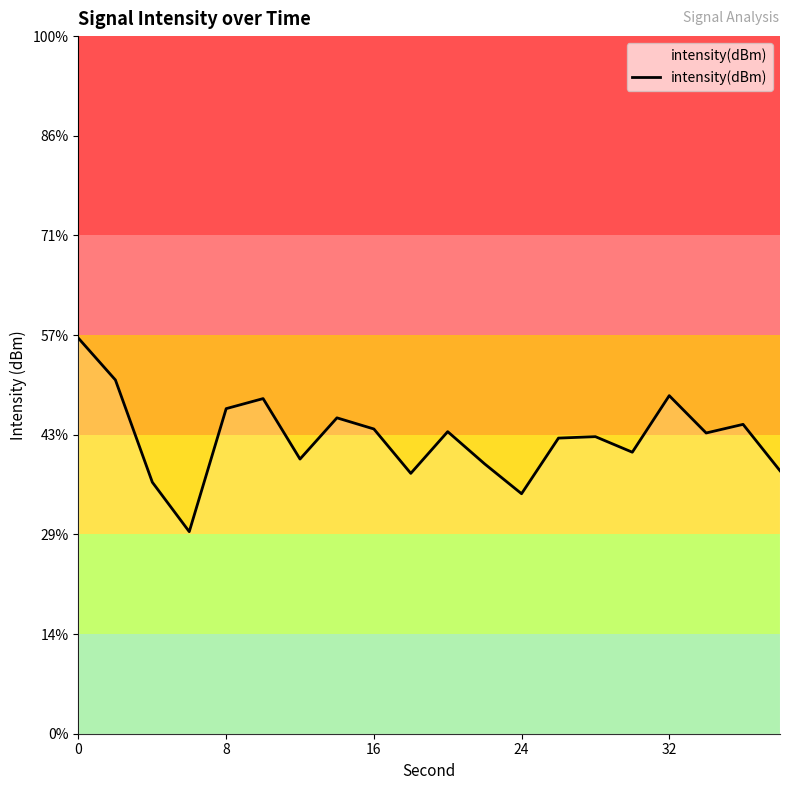

True or false: the data has more than 0 interior local peaks.

True